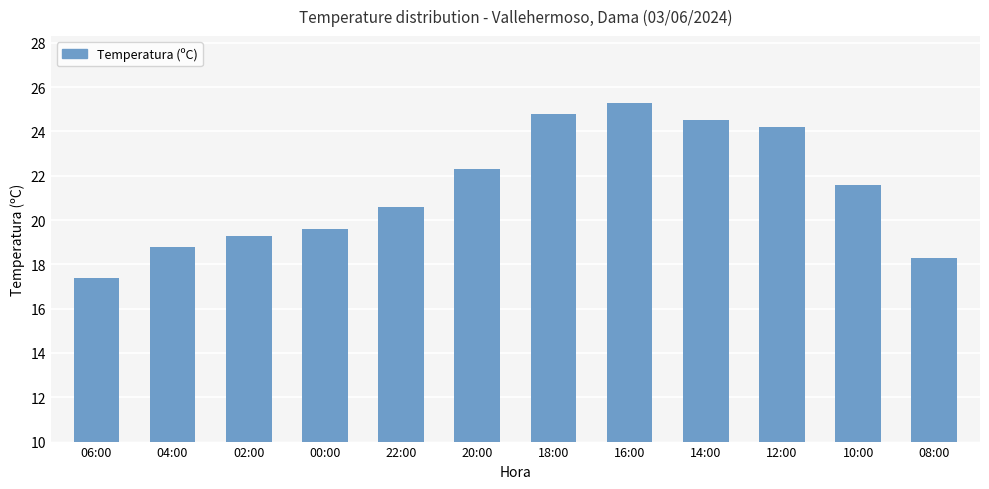

What is the sum of the values at 08:00 and 18:00?

43.1